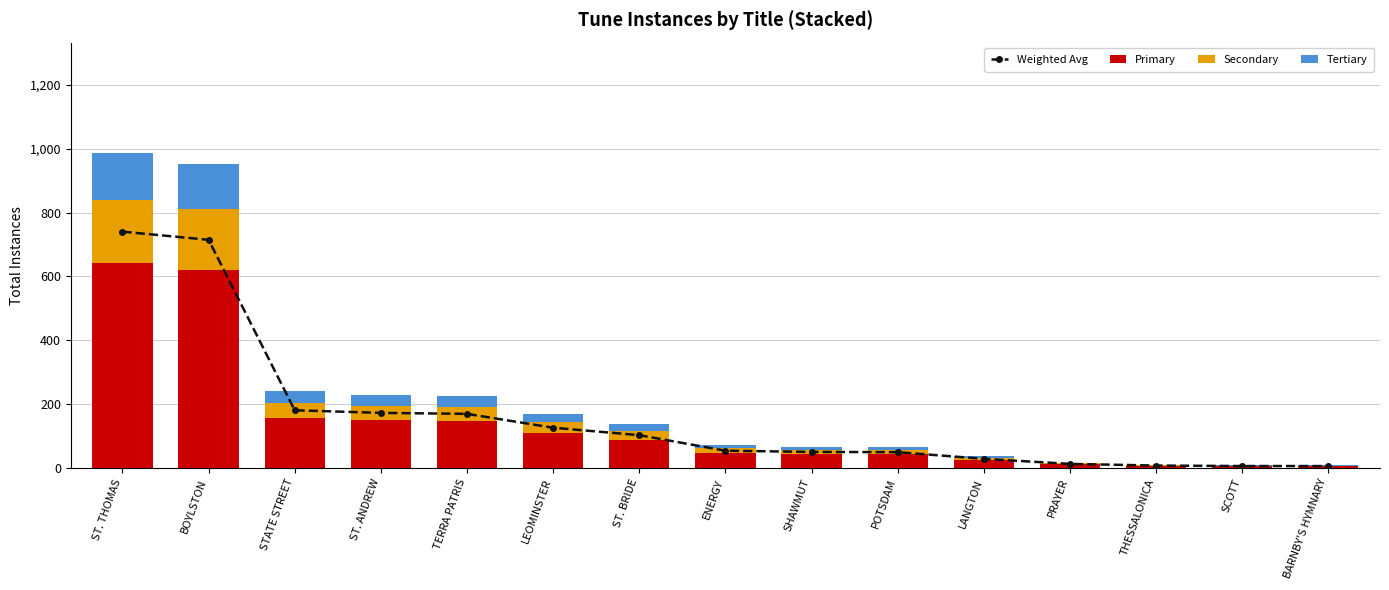

Reading left to right, what are all the values shown in this chart?

Weighted Avg: 740.2	714.8	180.8	172.5	169.5	126.0	102.8	54.0	50.2	49.5	28.5	12.8	7.5	6.0	6.0
Primary: 641.6	619.5	156.7	149.5	146.9	109.2	89.0	46.8	43.6	42.9	24.7	11.1	6.5	5.2	5.2
Secondary: 197.4	190.6	48.2	46.0	45.2	33.6	27.4	14.4	13.4	13.2	7.6	3.4	2.0	1.6	1.6
Tertiary: 148.0	143.0	36.1	34.5	33.9	25.2	20.5	10.8	10.0	9.9	5.7	2.5	1.5	1.2	1.2